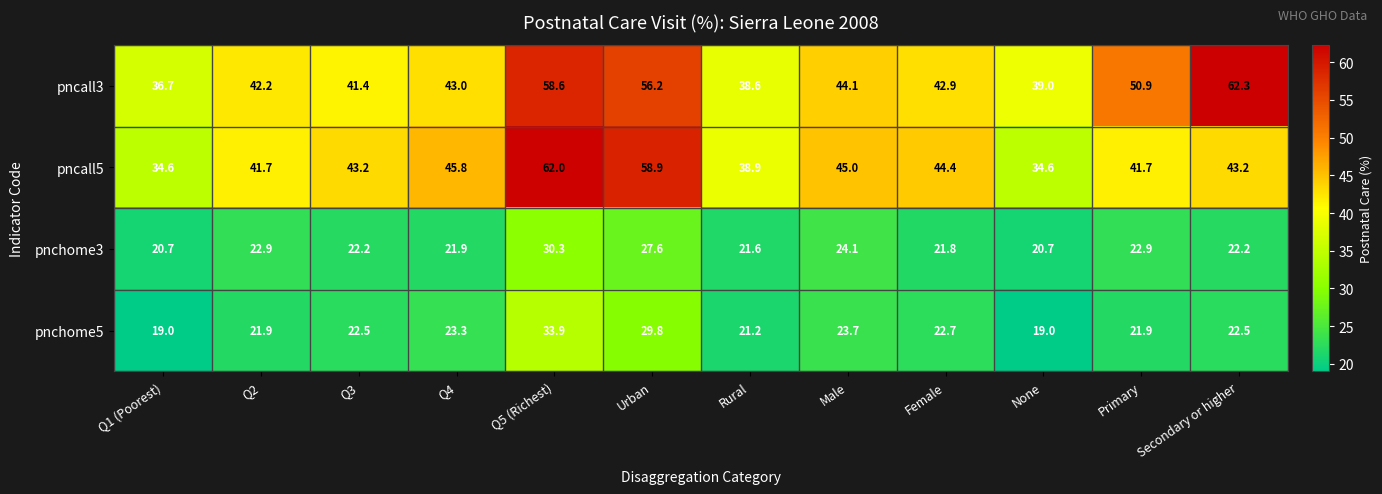

What is the total value across all series at Q1 (Poorest)?

111.0